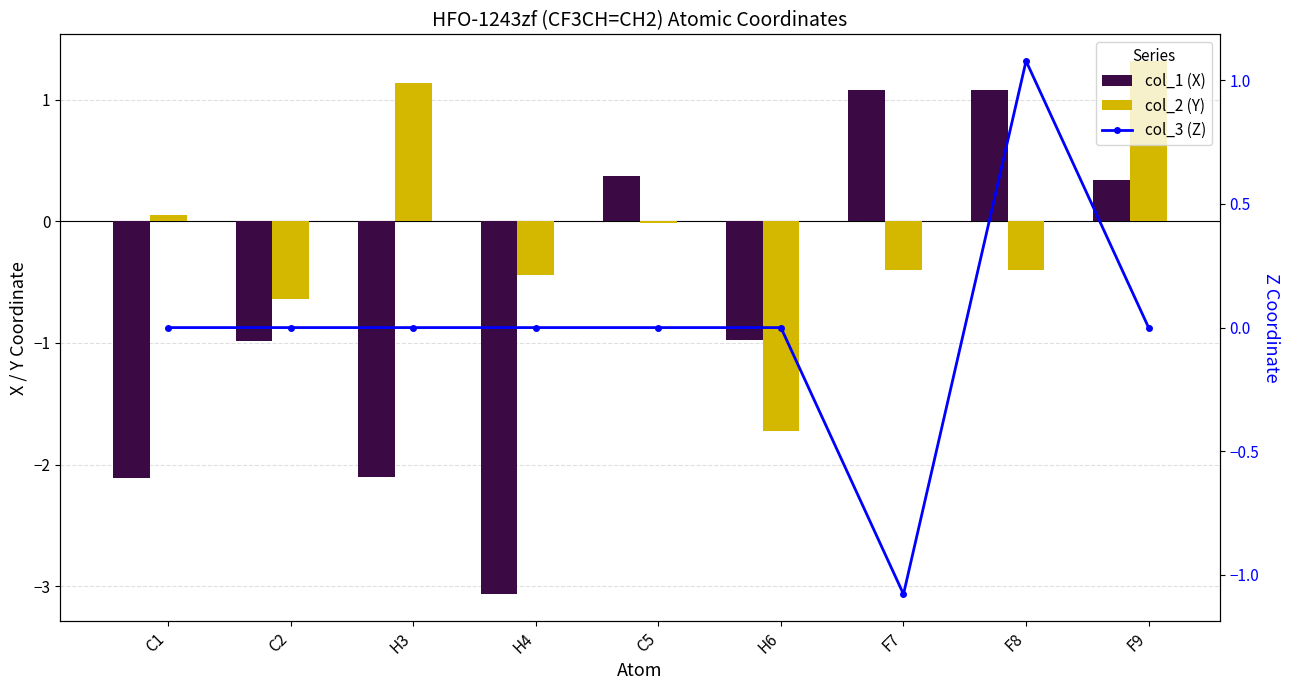

At which label does col_3 (Z) reach its minimum?

F7